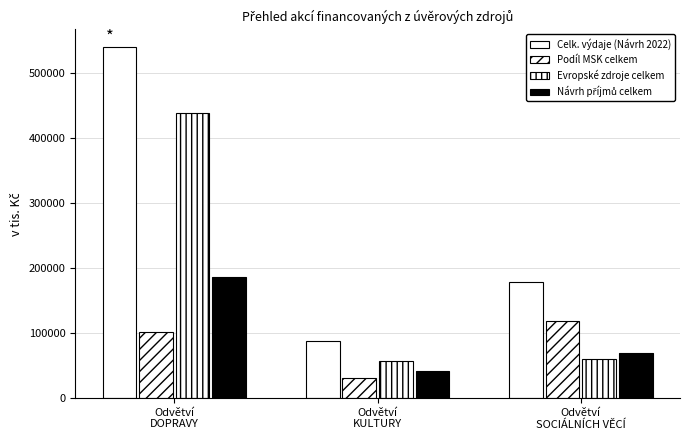

Which series has the largest total across all categories?

Celk. výdaje (Návrh 2022)